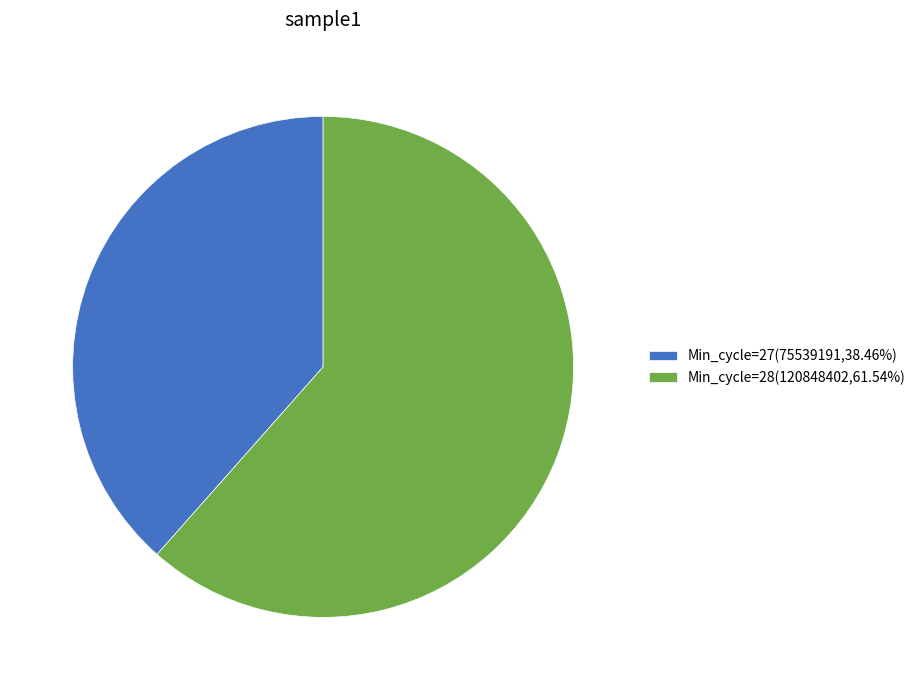

Is the sum of Min_cycle=27(75539191,38.46%) and Min_cycle=28(120848402,61.54%) greater than half?

Yes